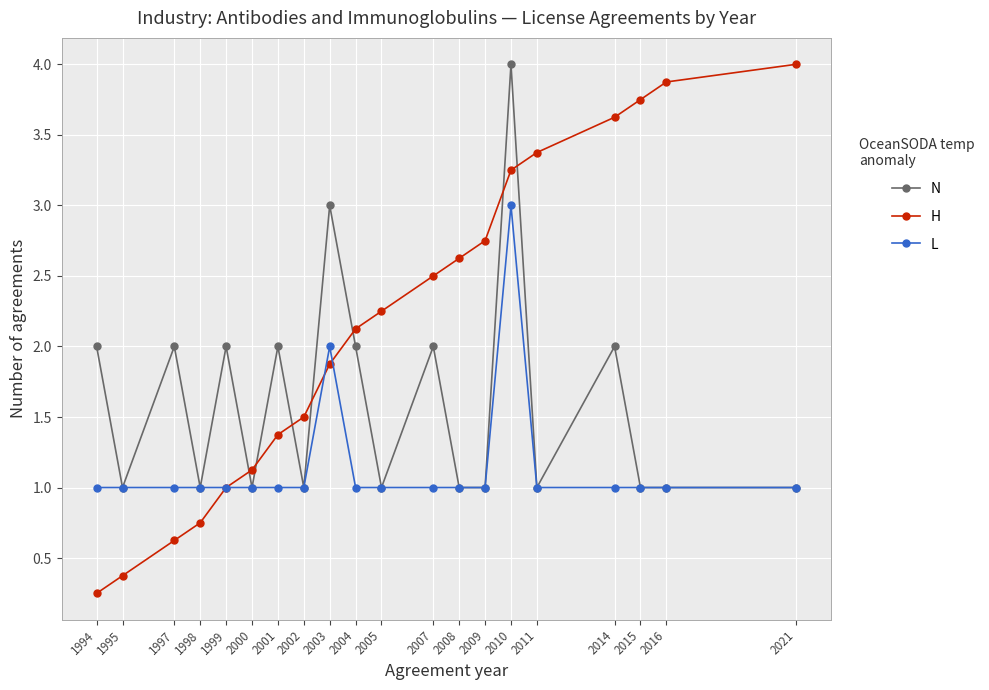

How many lines are shown in the chart?

3